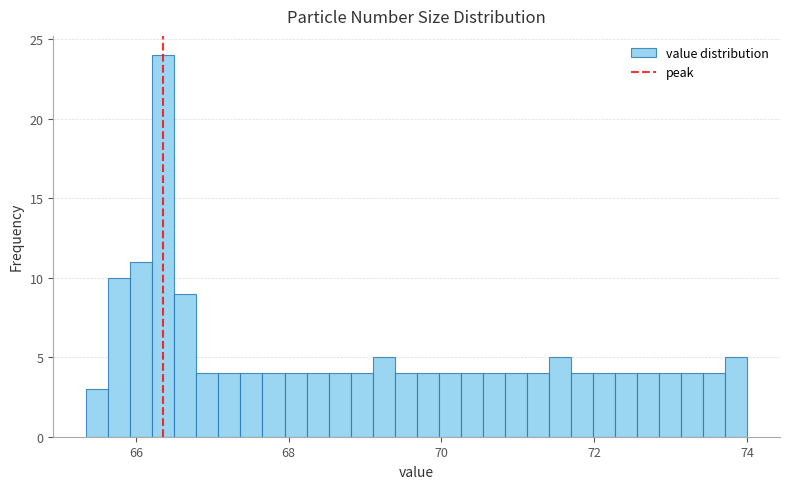

Read against the x-axis, roughly where is the centre of the tallest bar?

66.4